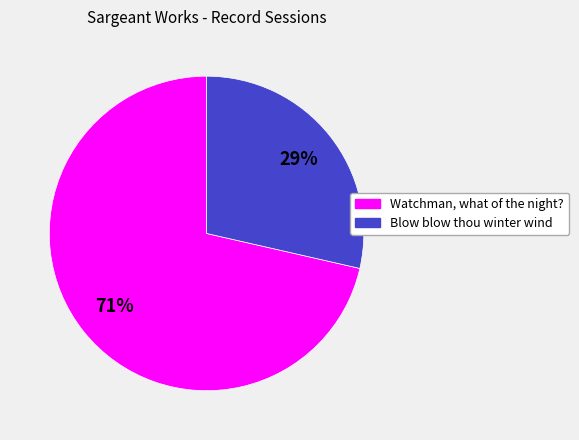

To the nearest percent, what is the average slice percentage?

50%